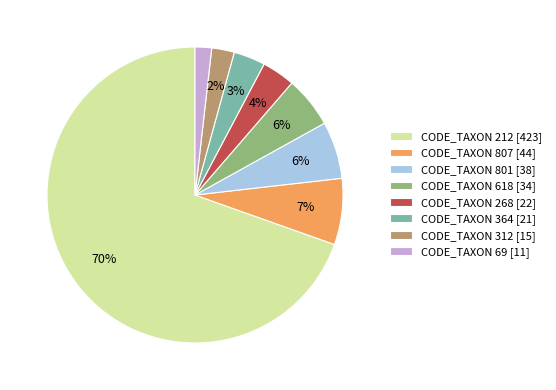

The CODE_TAXON 807 [44] slice represents 1% of the pie. True or false?

False